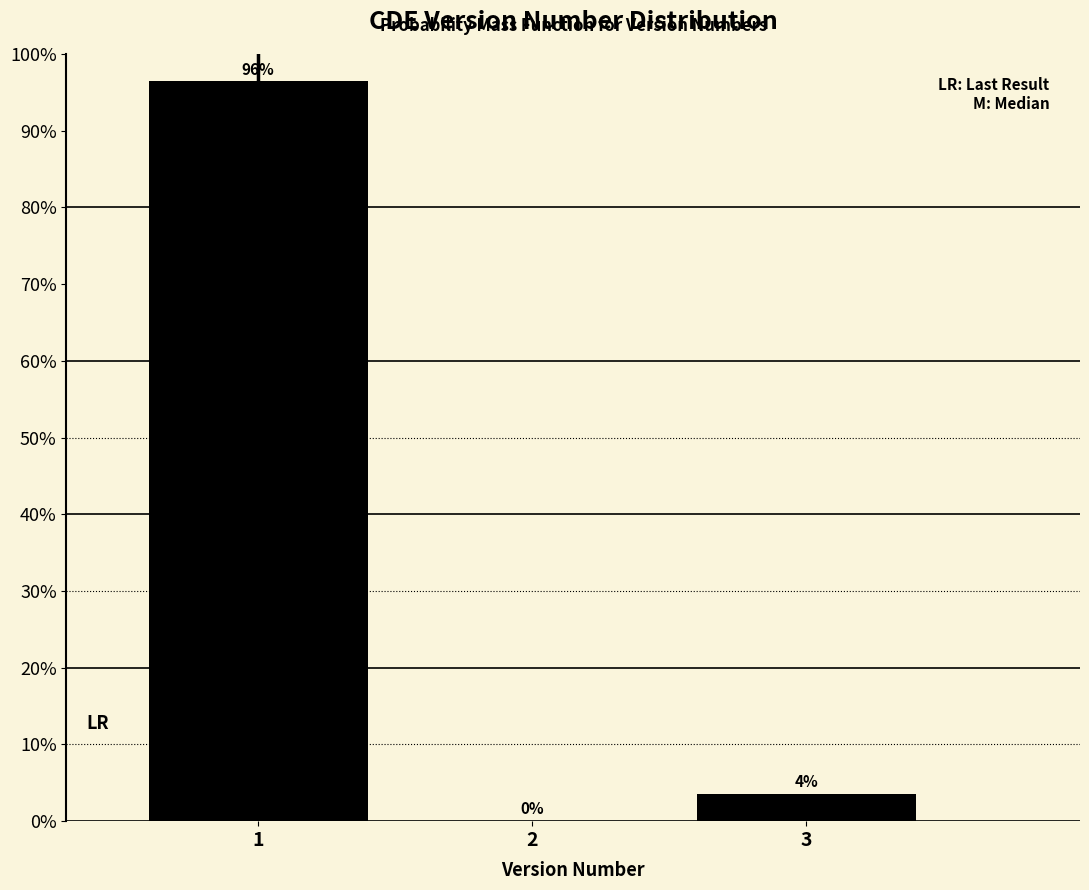

Read the value at 1.

96.4